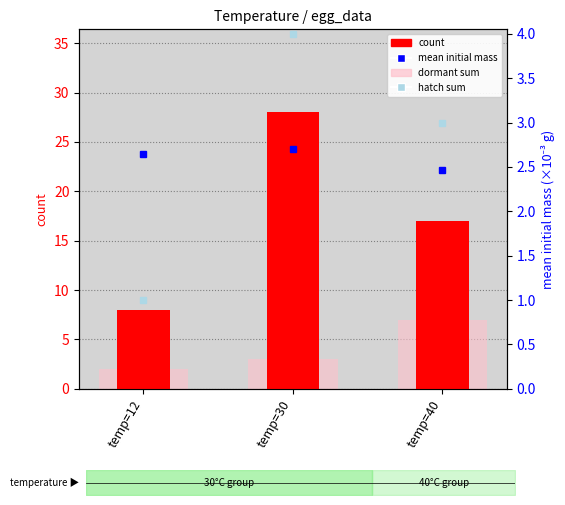

Which series has the widest spread of values?

count